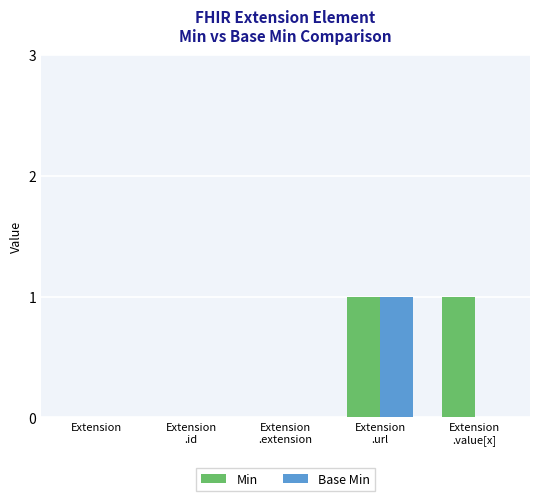

The value of Min at Extension
.extension is 0. True or false?

True